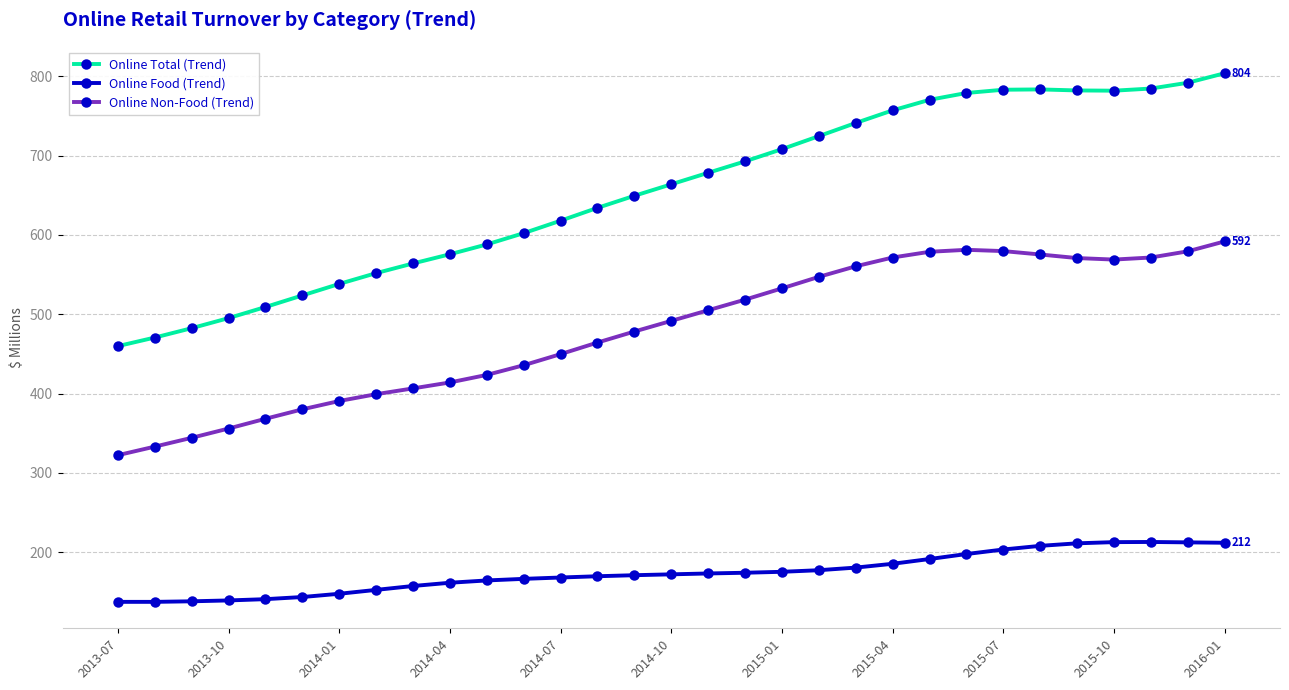

Which series has the widest spread of values?

Online Total (Trend)